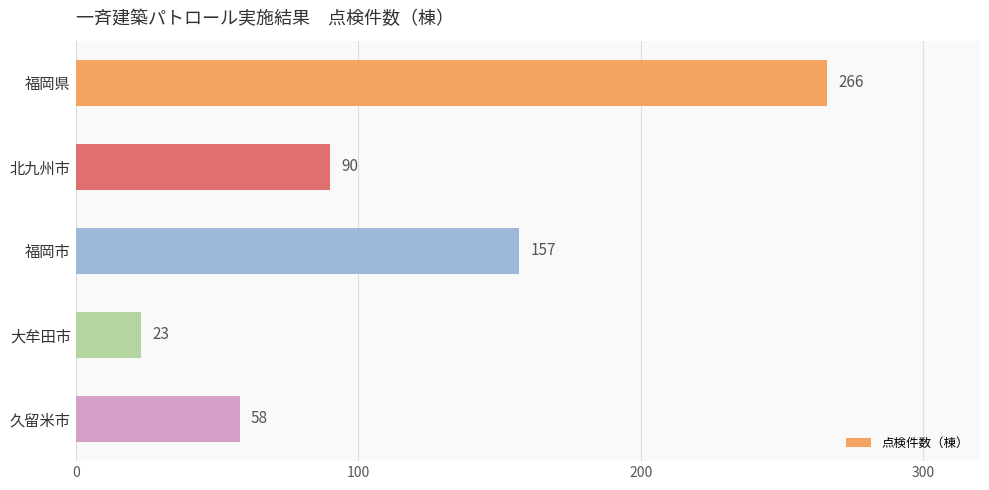

What is the sum of all values?

594